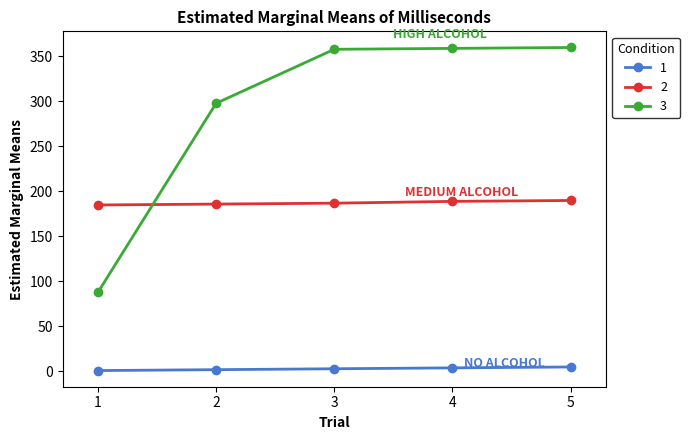

Does the chart have visible grid lines?

No